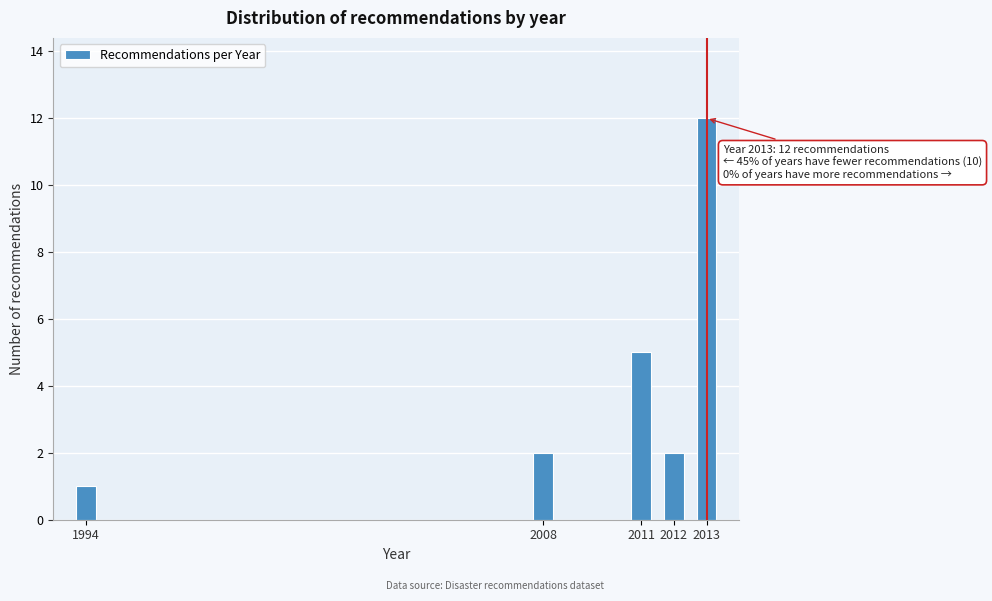

Reading left to right, transcribe all the data shown in this chart.

1994=1	2008=2	2011=5	2012=2	2013=12